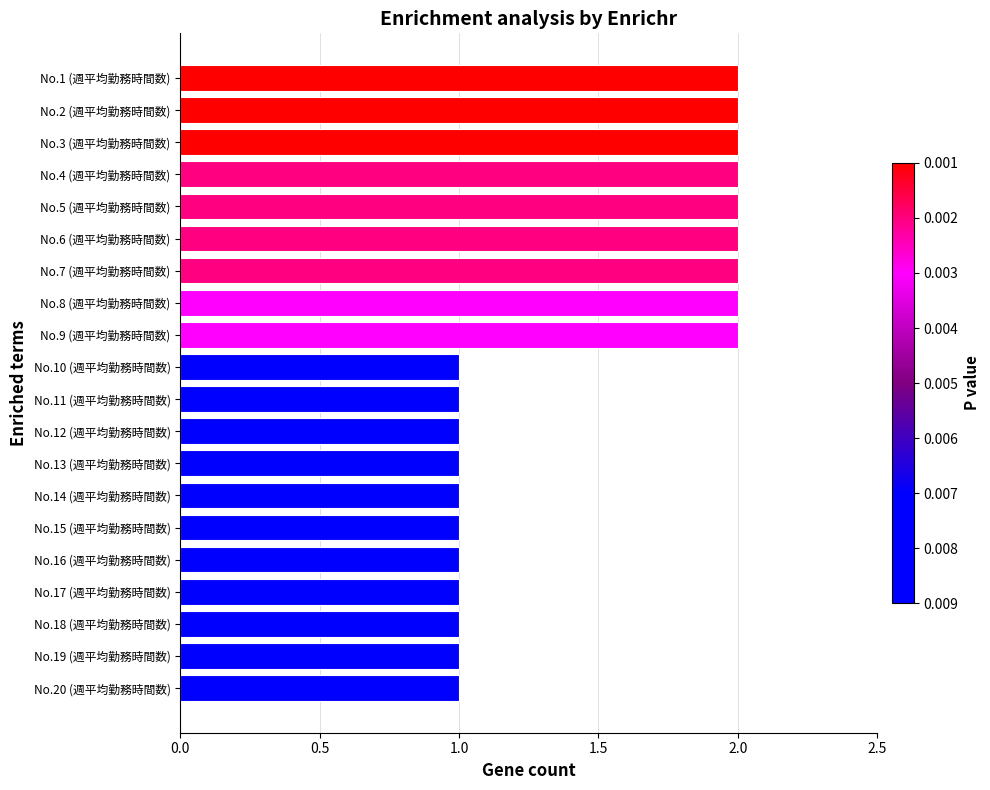

Does the chart contain any negative values?

No